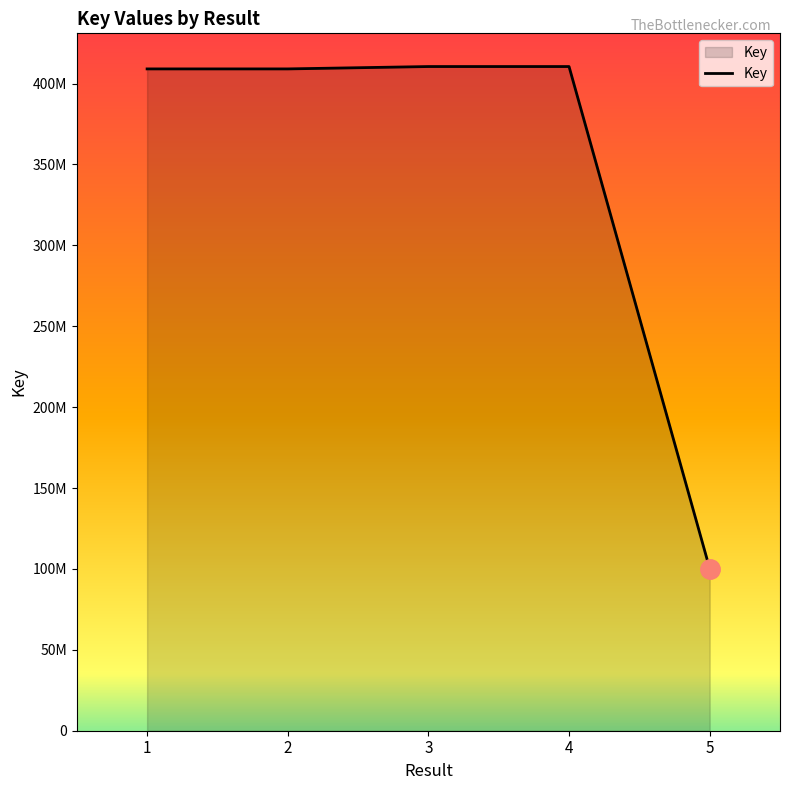

At which label is the value closest to 255395851?

2